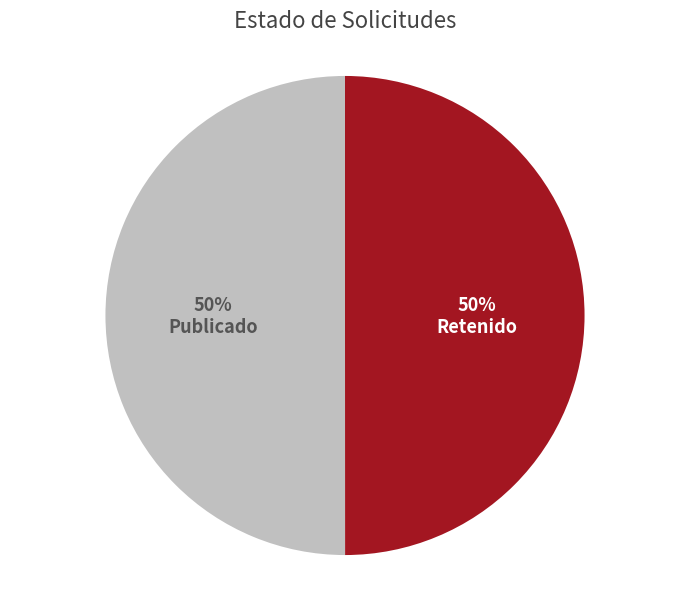

The Publicado slice represents 50% of the pie. True or false?

True